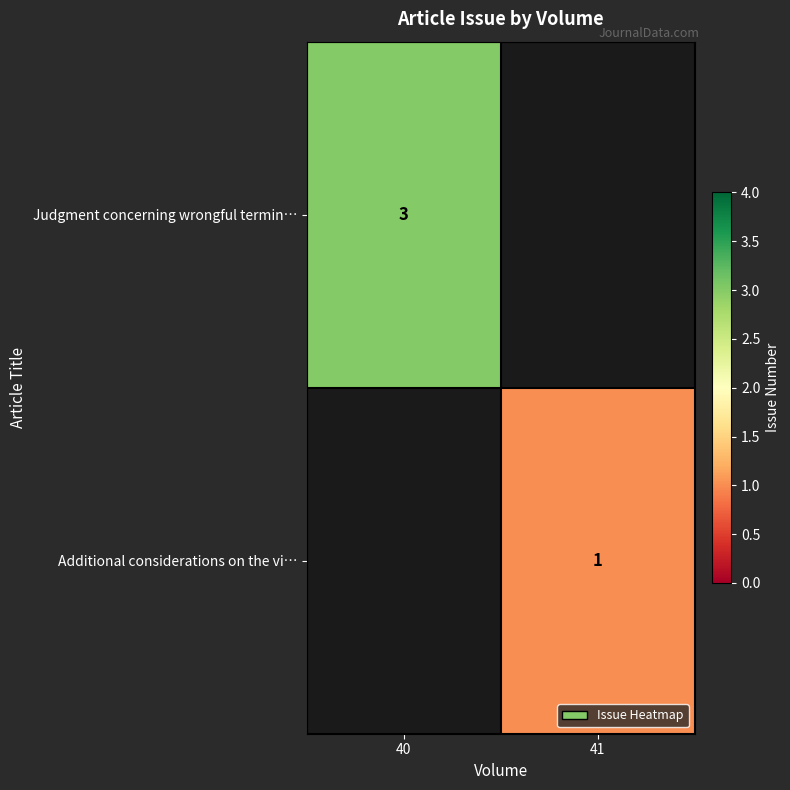

The value of Judgment concerning wrongful termin… at 40 is 4. True or false?

False